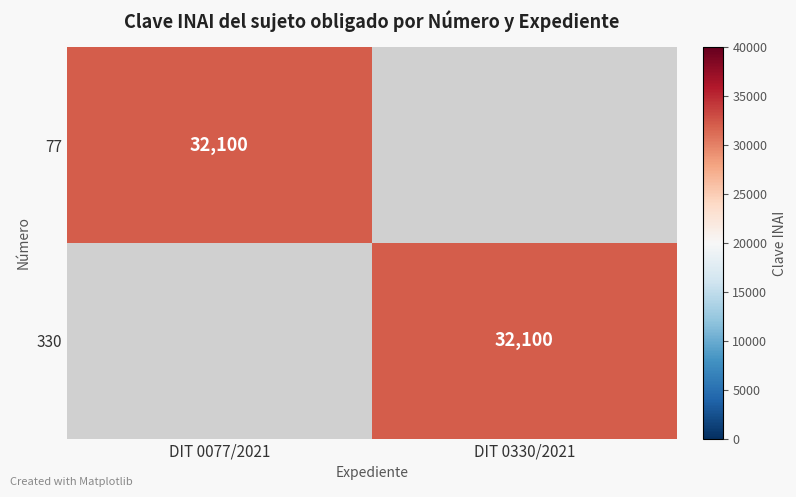

The value of 77 at DIT 0077/2021 is 45947. True or false?

False